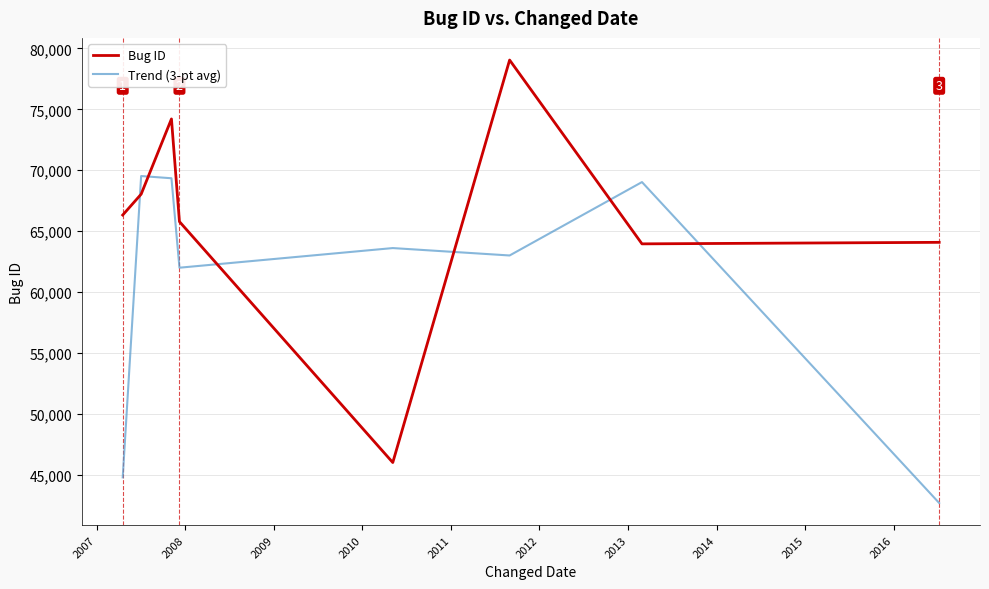

Which series ends up on top after the final intersection of Bug ID and Trend (3-pt avg)?

Bug ID